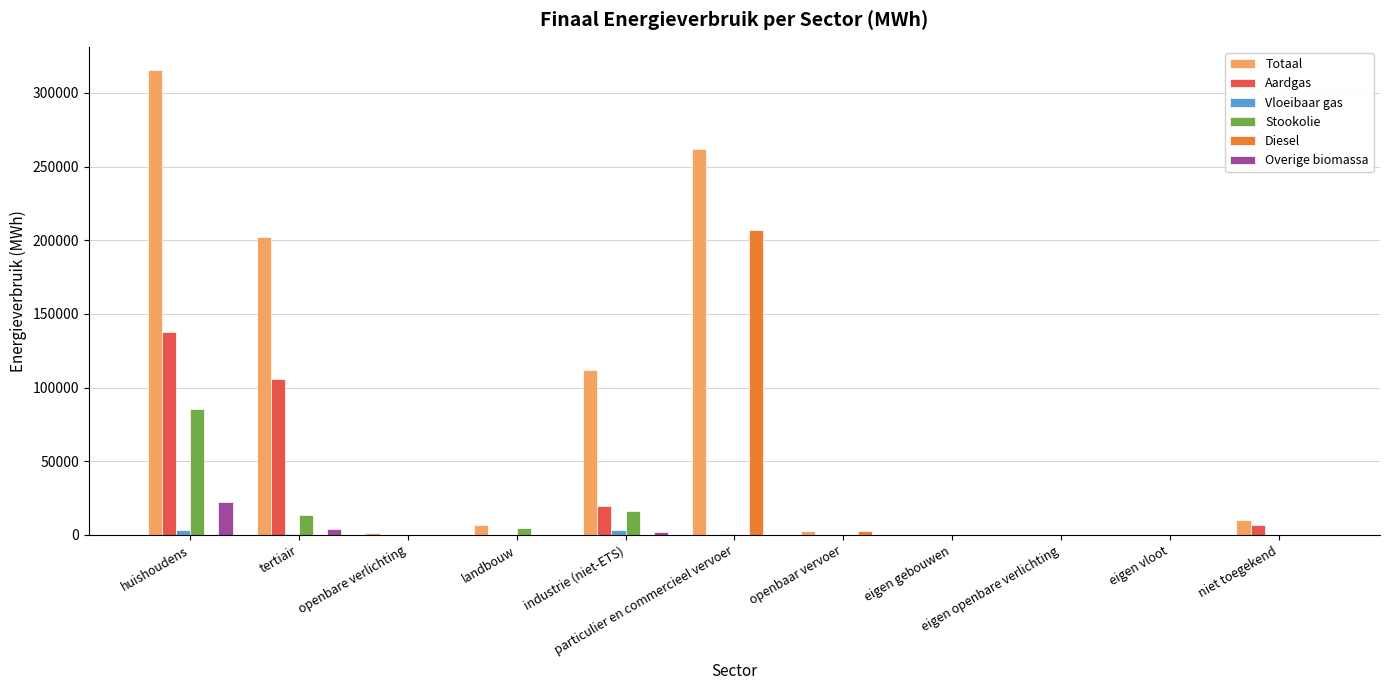

What is the sum of all Overige biomassa values?

28266.3